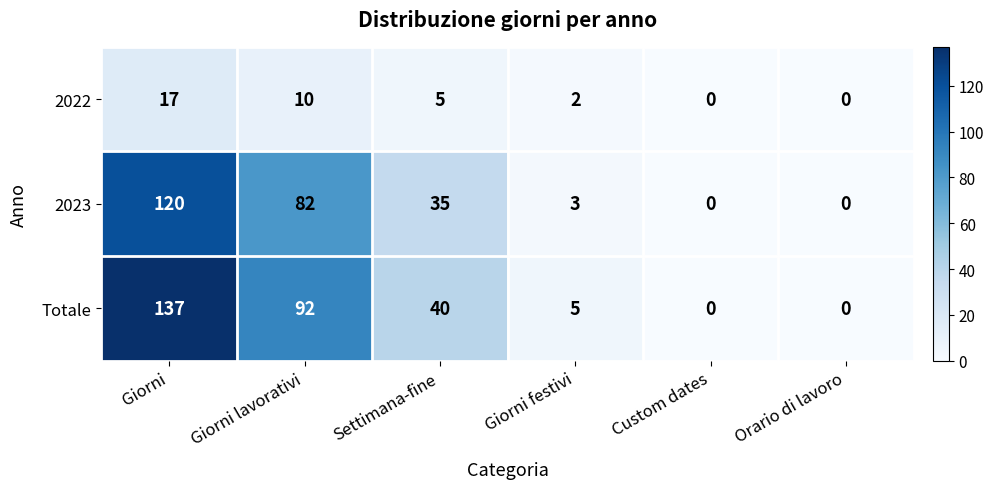

At which category is the sum across all series the highest?

Giorni